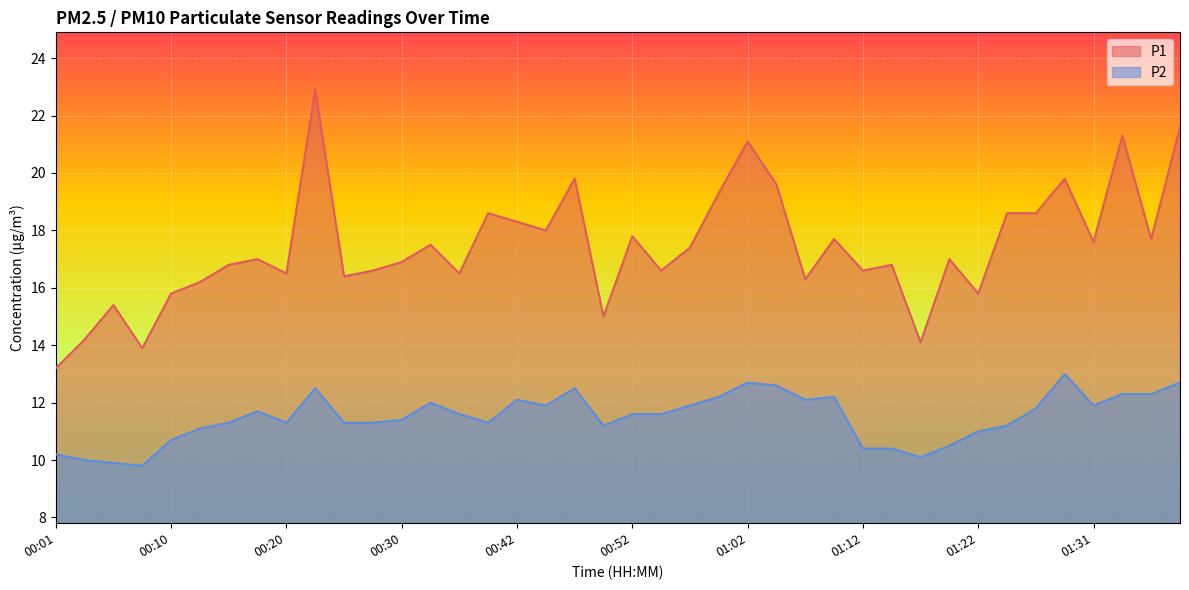

Rank the categories by P2 value from lowest to highest.

00:08, 00:06, 00:03, 01:17, 00:01, 01:12, 01:15, 01:19, 00:10, 01:22, 00:13, 00:50, 01:24, 00:15, 00:20, 00:25, 00:28, 00:37, 00:30, 00:35, 00:52, 00:55, 00:18, 01:27, 00:45, 00:57, 01:31, 00:33, 00:42, 01:07, 01:00, 01:09, 01:34, 01:36, 00:23, 00:48, 01:04, 01:02, 01:39, 01:29